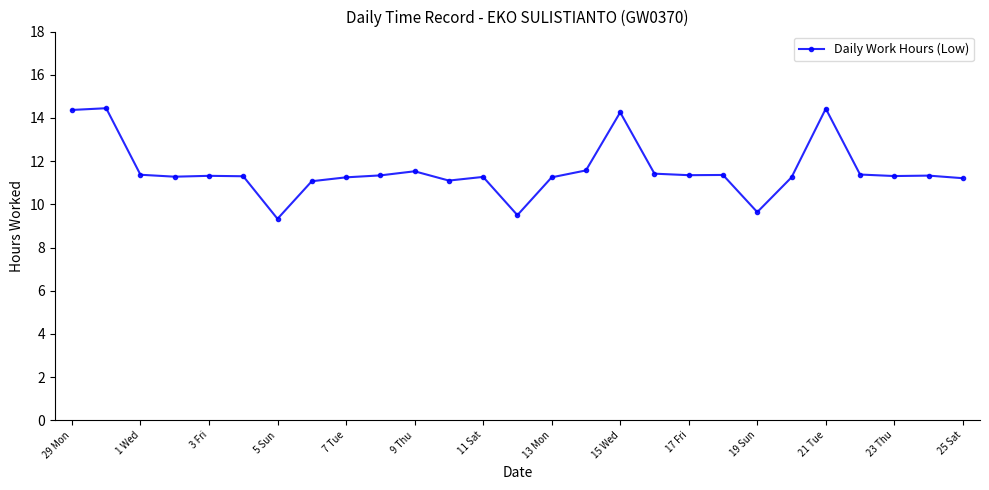

What is the average value?

11.6